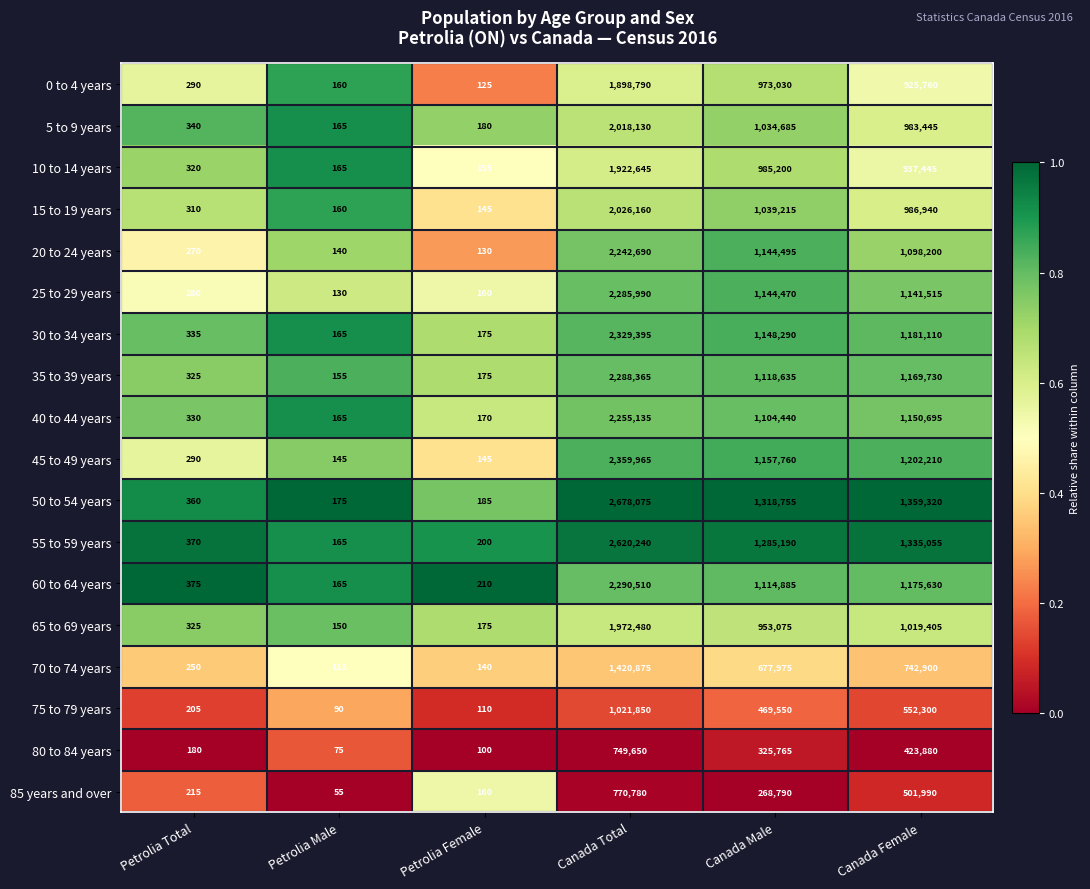

How many data points does each series have?

6